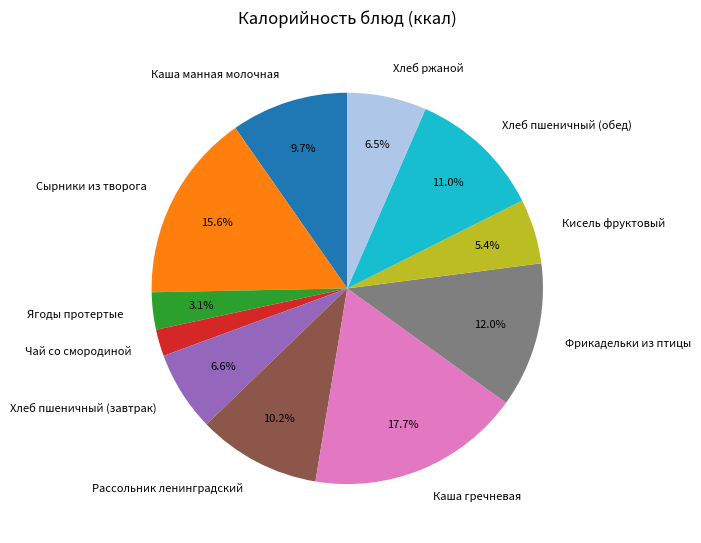

Which category has the biggest portion of the pie?

Каша гречневая